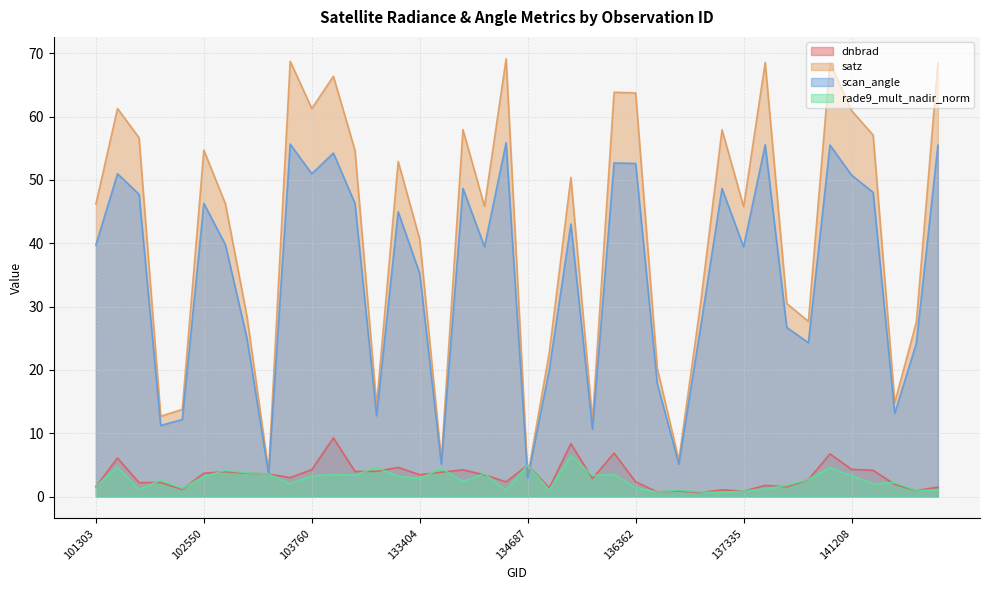

What is the difference between the highest and lowest values at 141015?

63.9